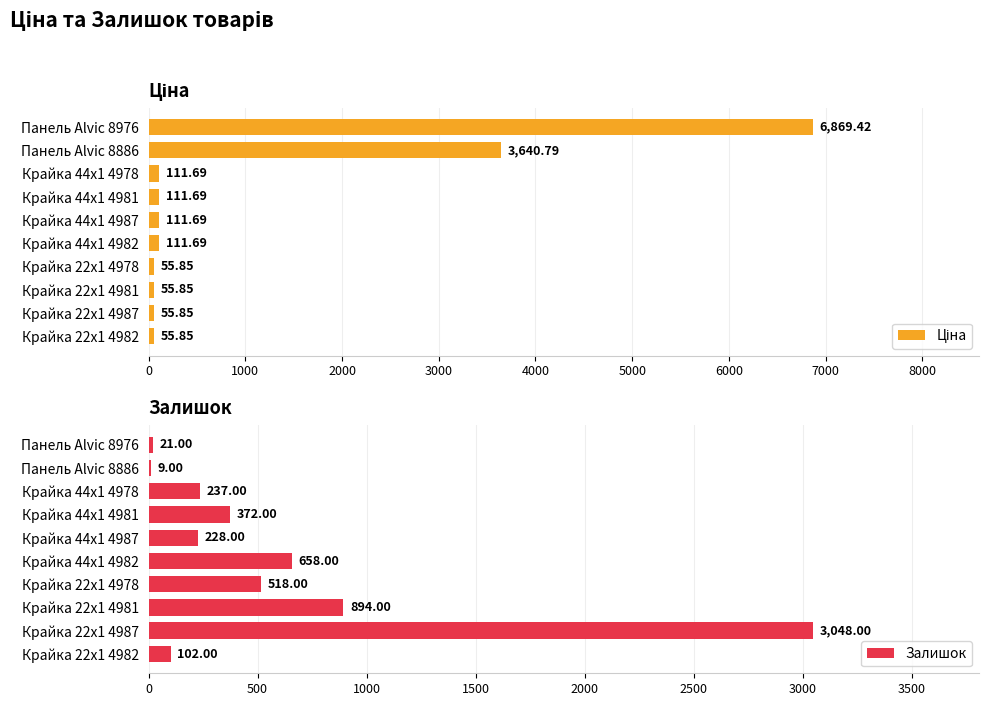

What is the sum of the Залишок values at Крайка 22x1 4978 and Крайка 44x1 4978?

755